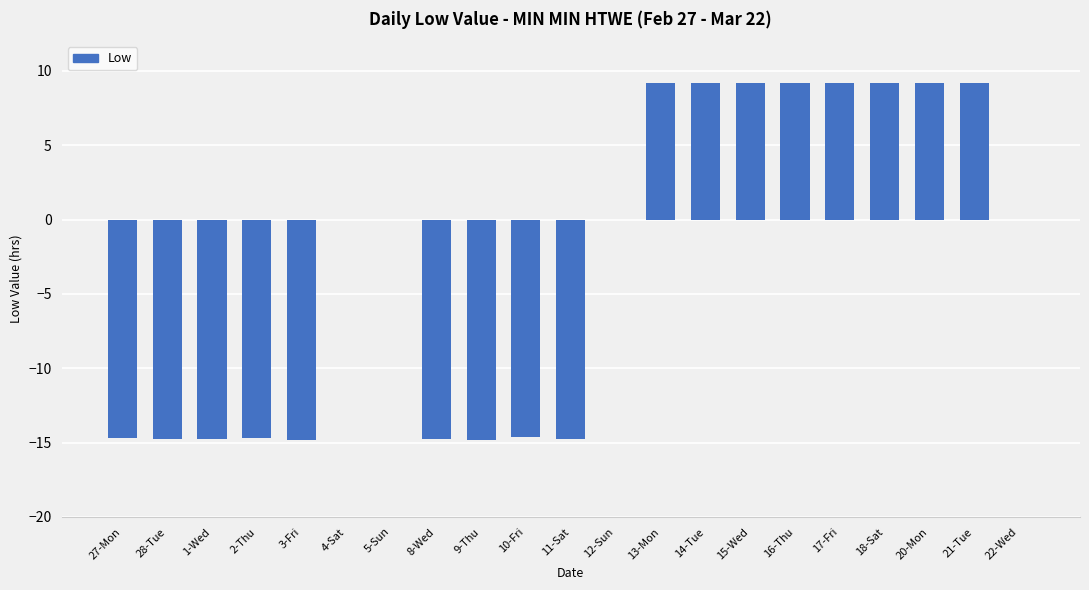

The chart shows a value of -26.4 at 8-Wed. True or false?

False